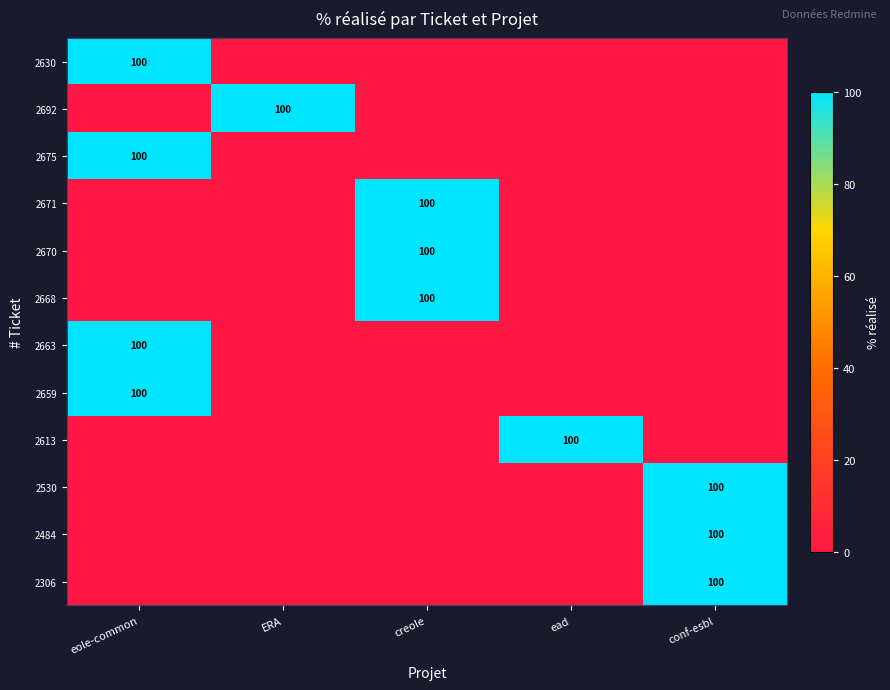

True or false: 2306 has a value of 55 at conf-esbl.

False